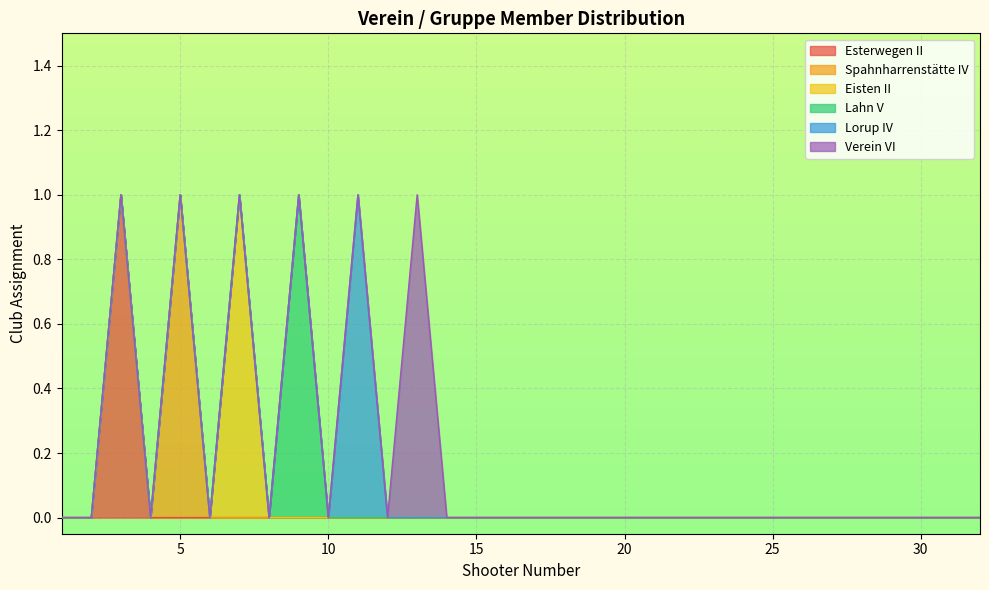

At which category does the chart reach its minimum across all series?

1